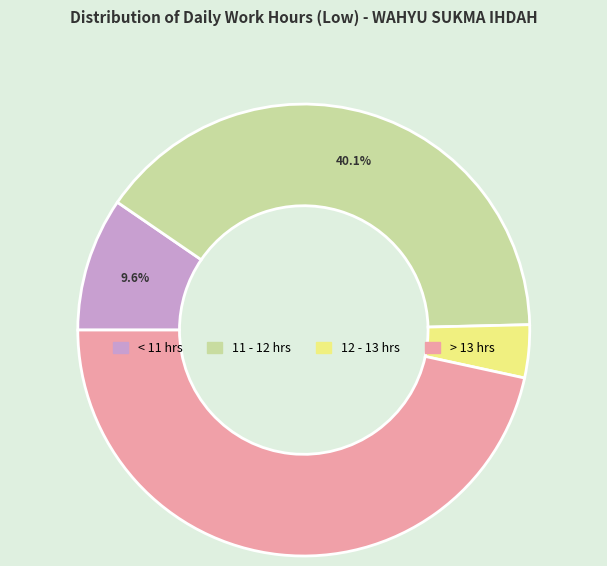

Is there a majority slice in this chart?

No